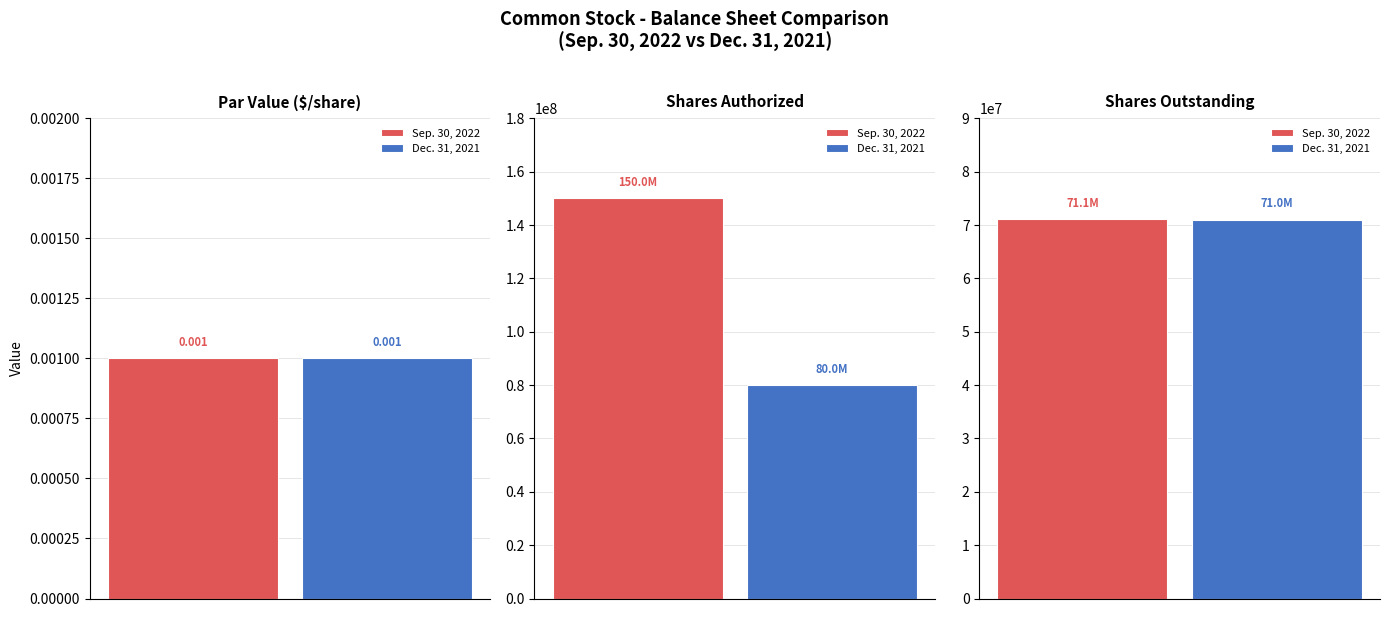

What is the value of the Dec. 31, 2021 bar at the 2nd from the left?

80000000.0